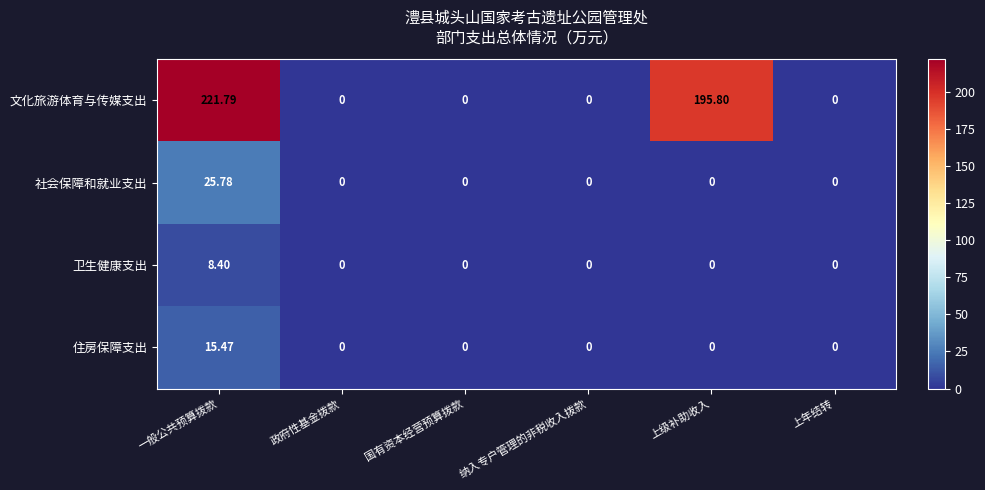

Which series changed the most between 一般公共预算拨款 and 上年结转?

文化旅游体育与传媒支出